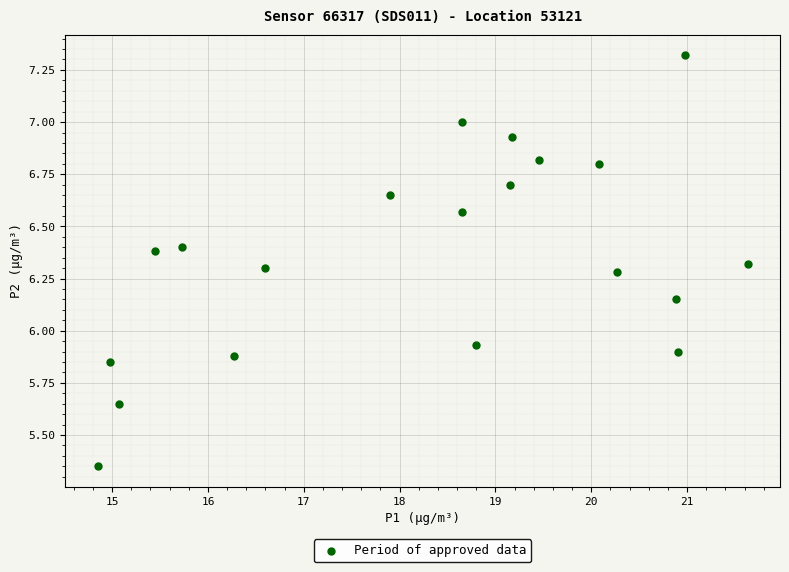

What is the range of Y values (max minus min)?

2.0